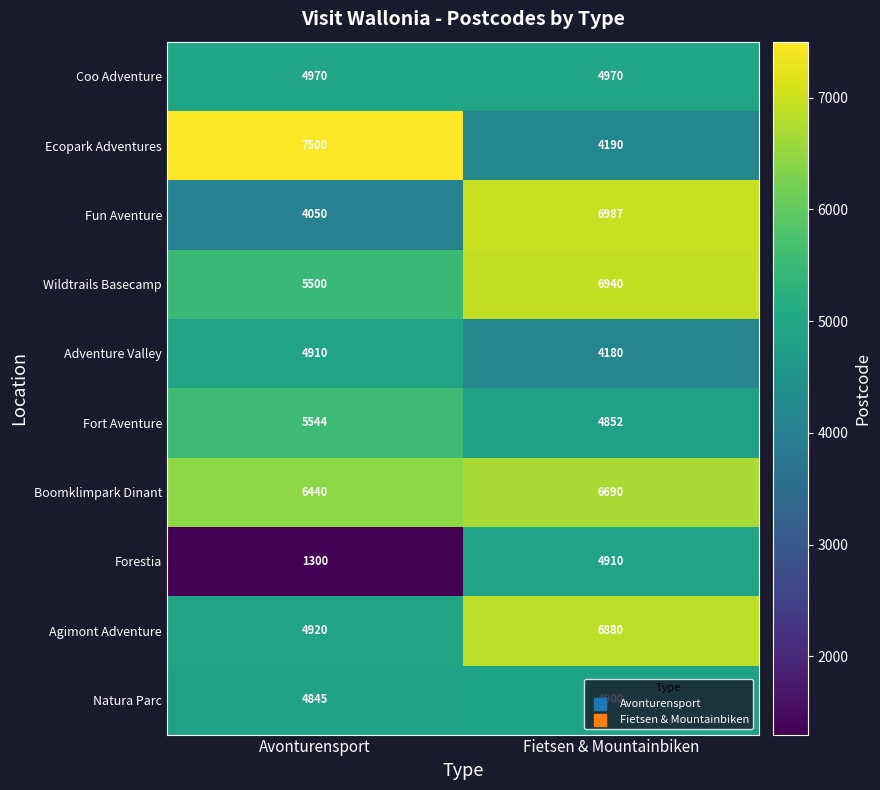

Rank the series at Avonturensport from lowest to highest value.

Forestia, Fun Aventure, Natura Parc, Adventure Valley, Agimont Adventure, Coo Adventure, Wildtrails Basecamp, Fort Aventure, Boomklimpark Dinant, Ecopark Adventures